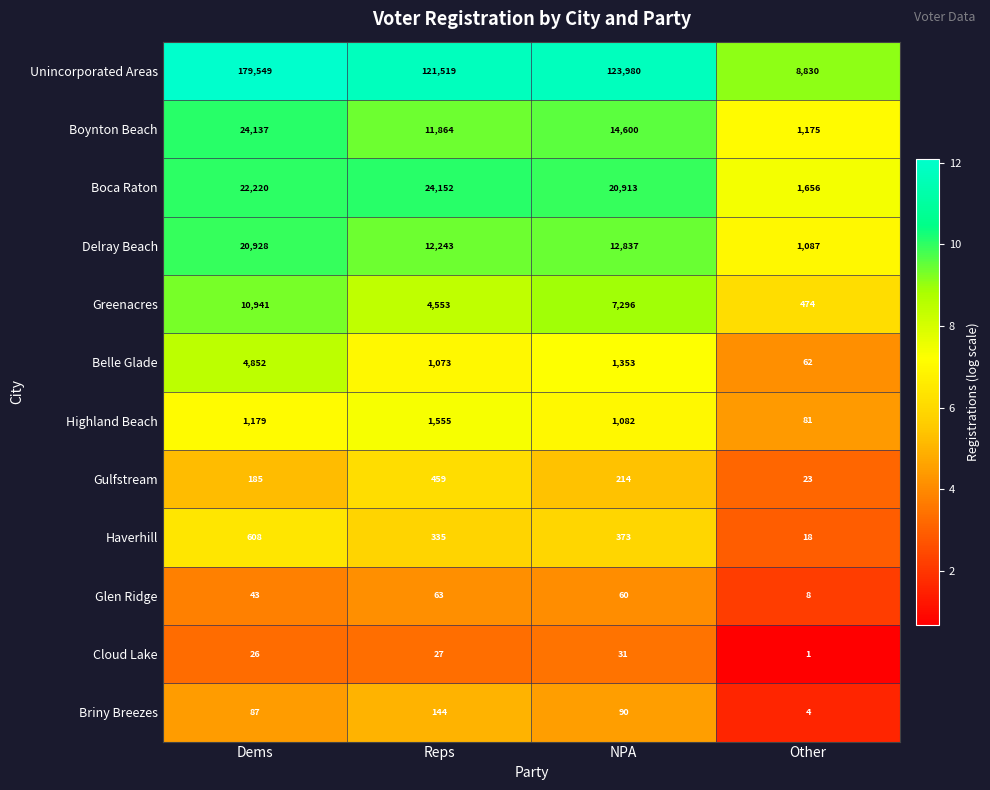

At which category is the sum across all series the highest?

Dems